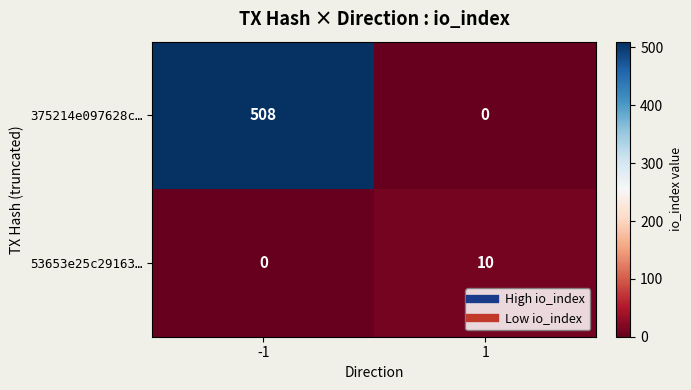

How many values in 53653e25c29163… are above zero?

1